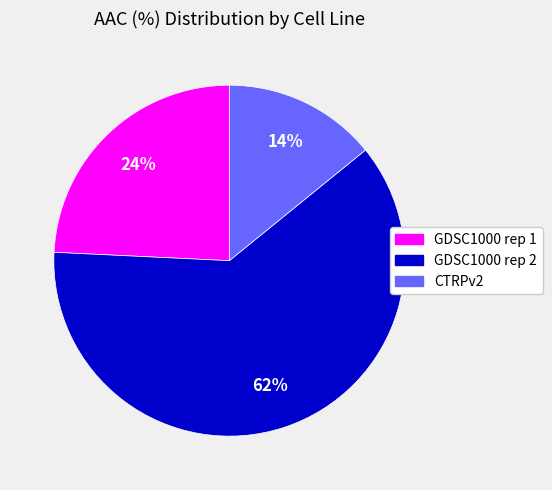

What is the ratio of the value at CTRPv2 to the value at GDSC1000 rep 1?

0.6